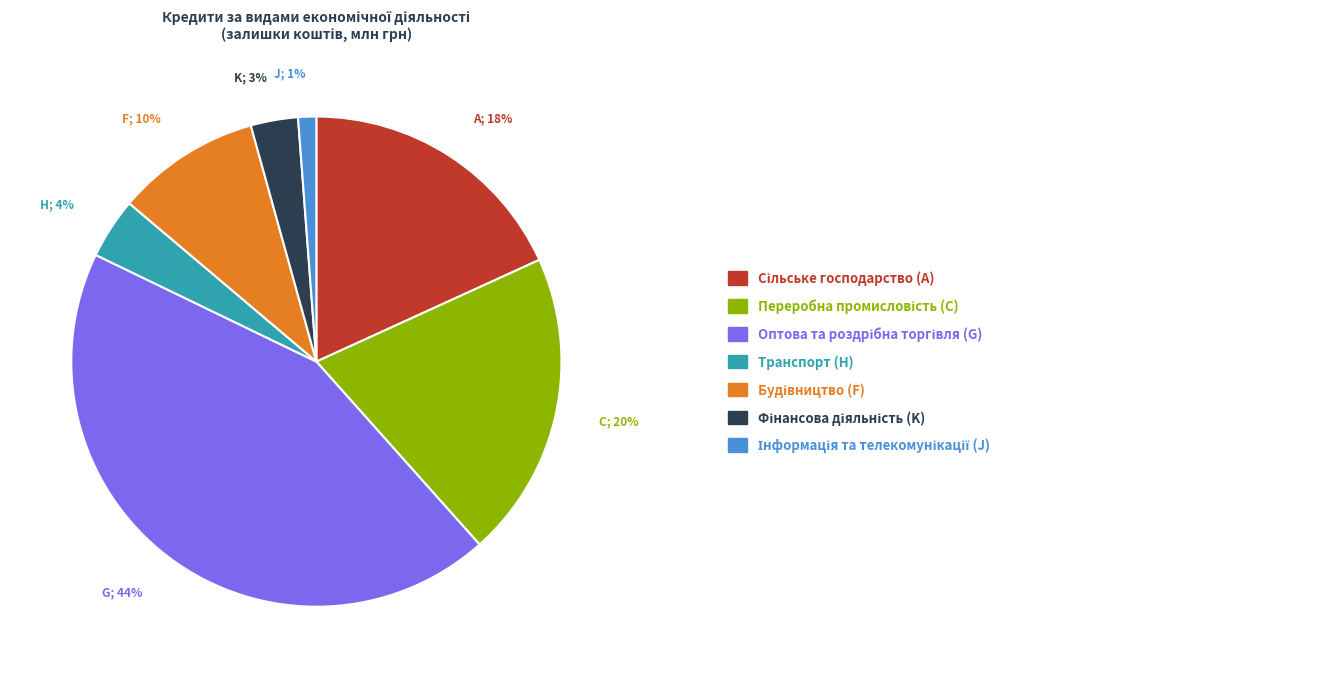

How many segments does this pie chart have?

7